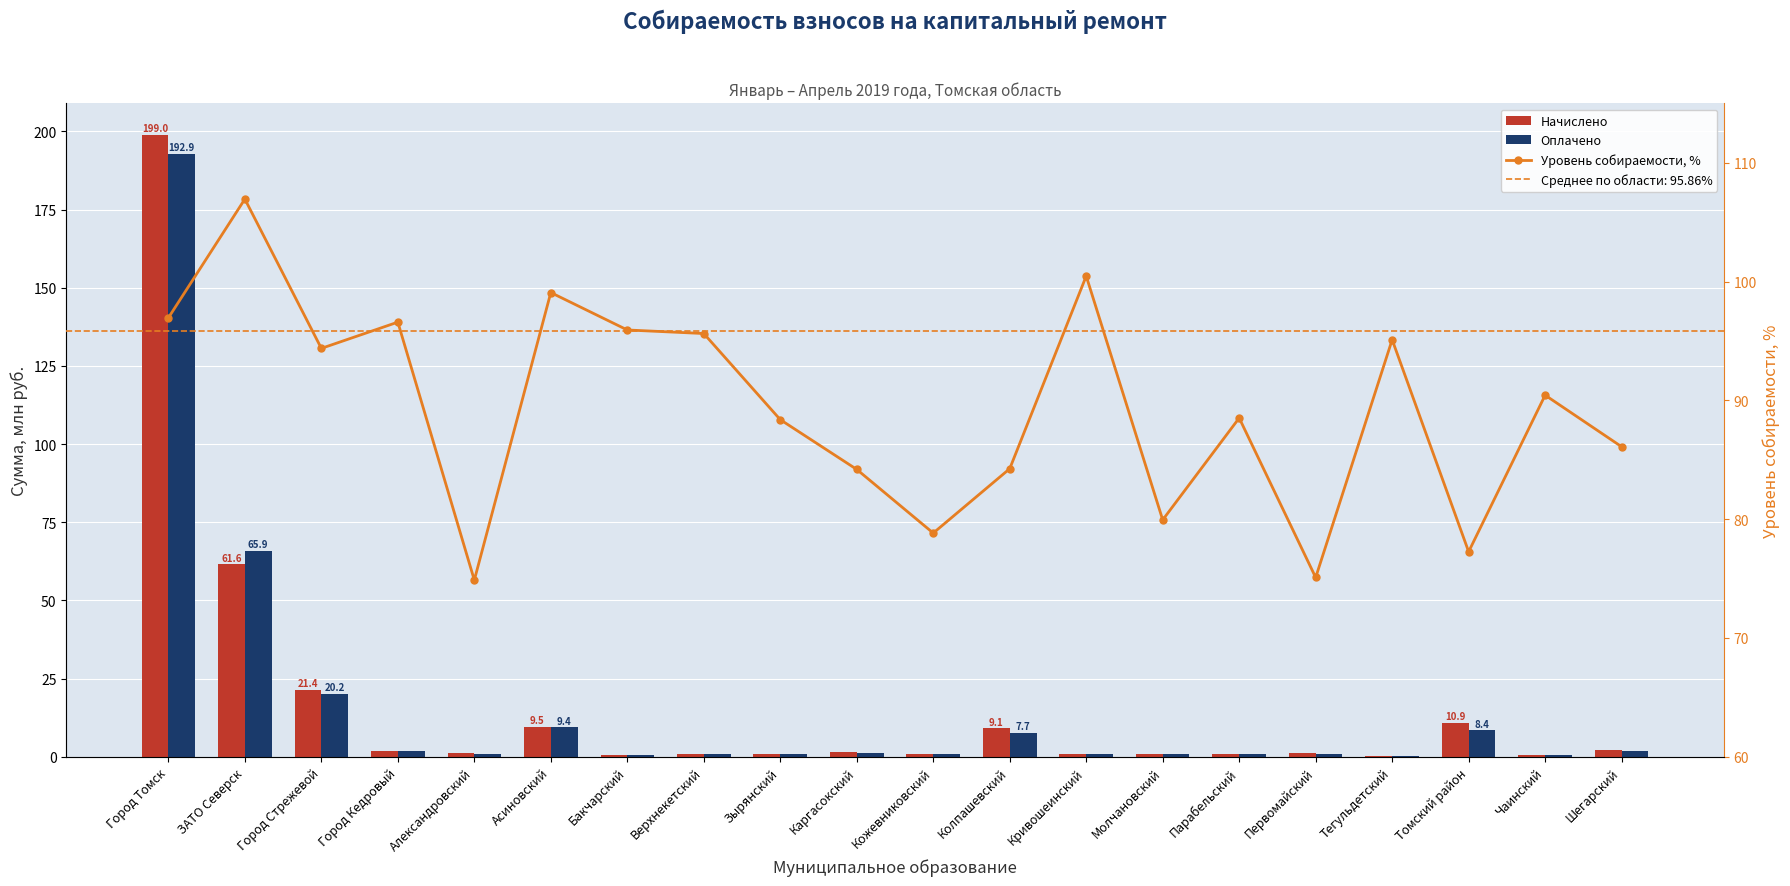

Between Бакчарский and Тегульдетский, which series saw the biggest shift?

Уровень собираемости, %